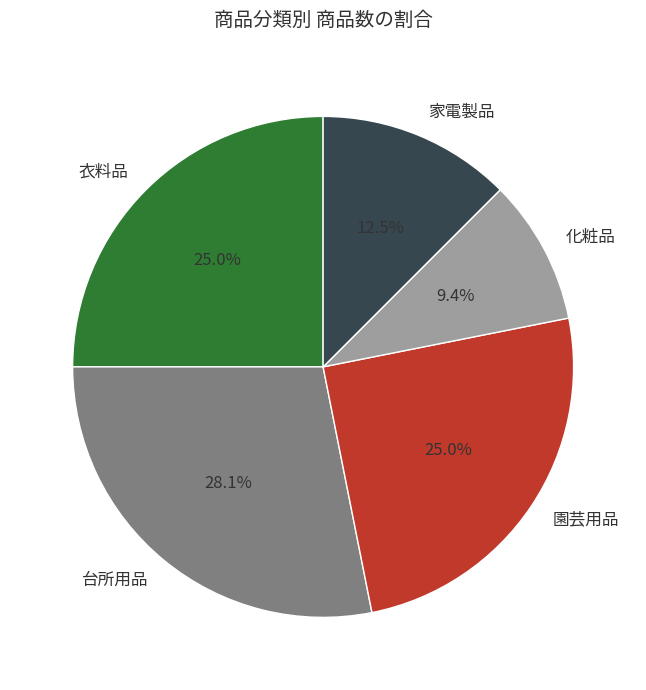

Combined, do 家電製品 and 園芸用品 account for over 50%?

No